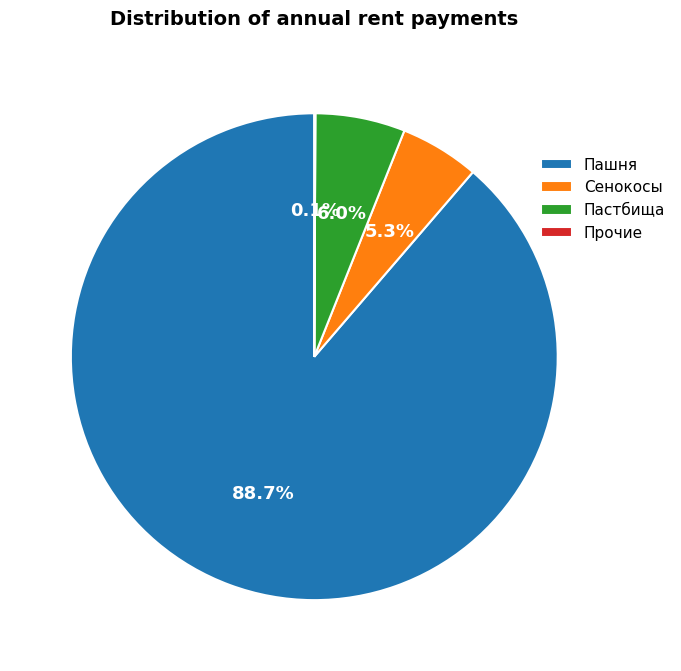

Does any single category account for the majority?

Yes